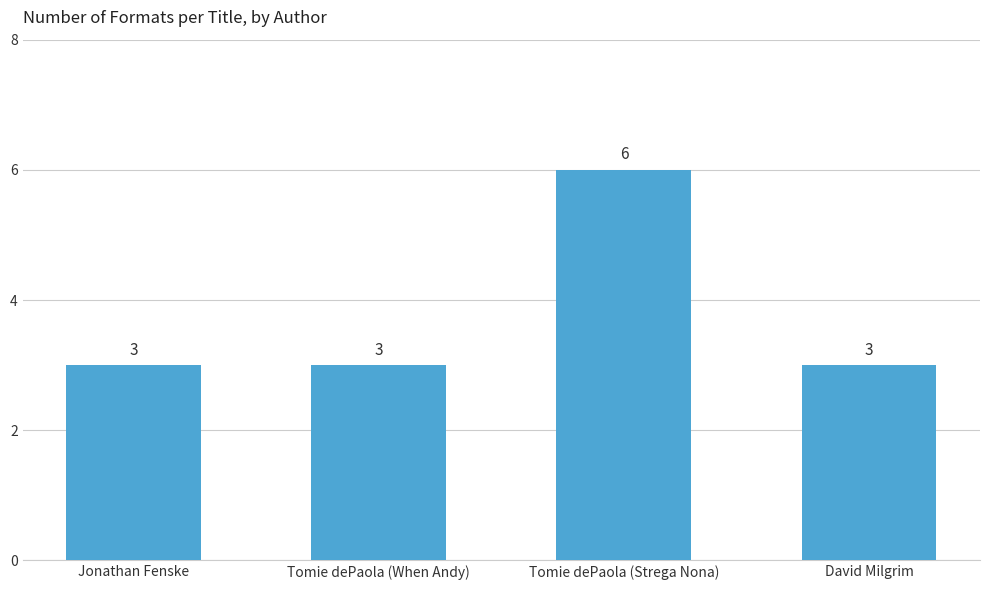

What is the label of the 1st bar from the right?

David Milgrim